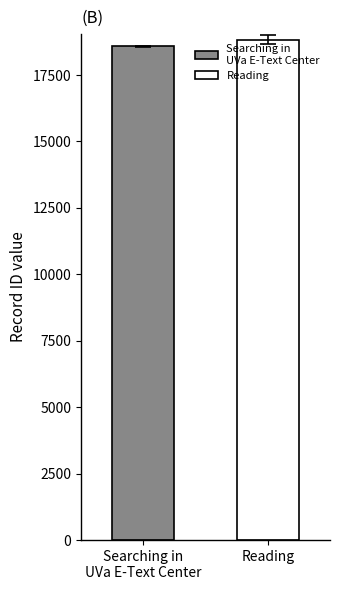

What is the smallest value displayed?

18578.5